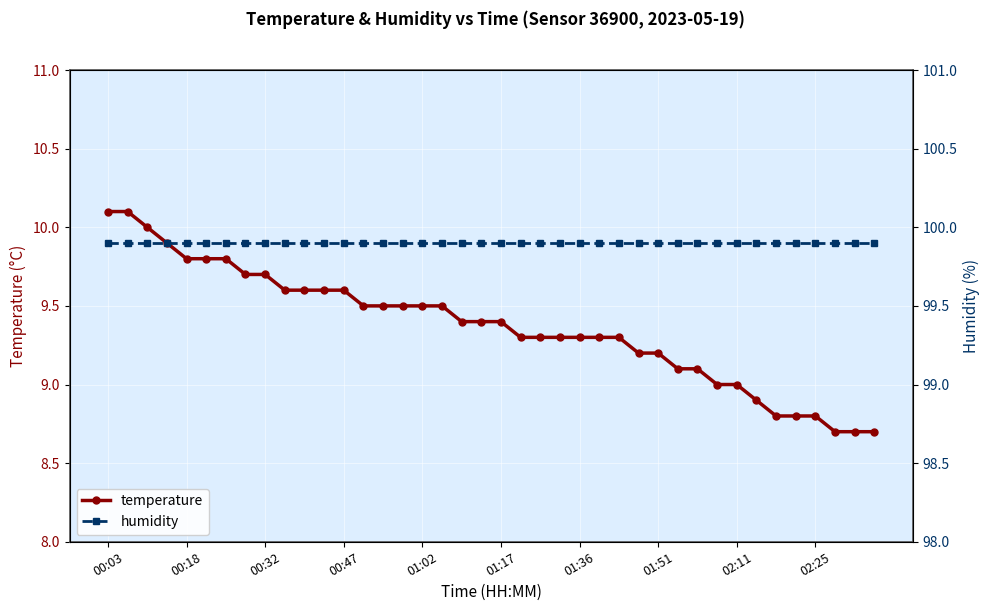

How many values in the temperature series are below 9?

7